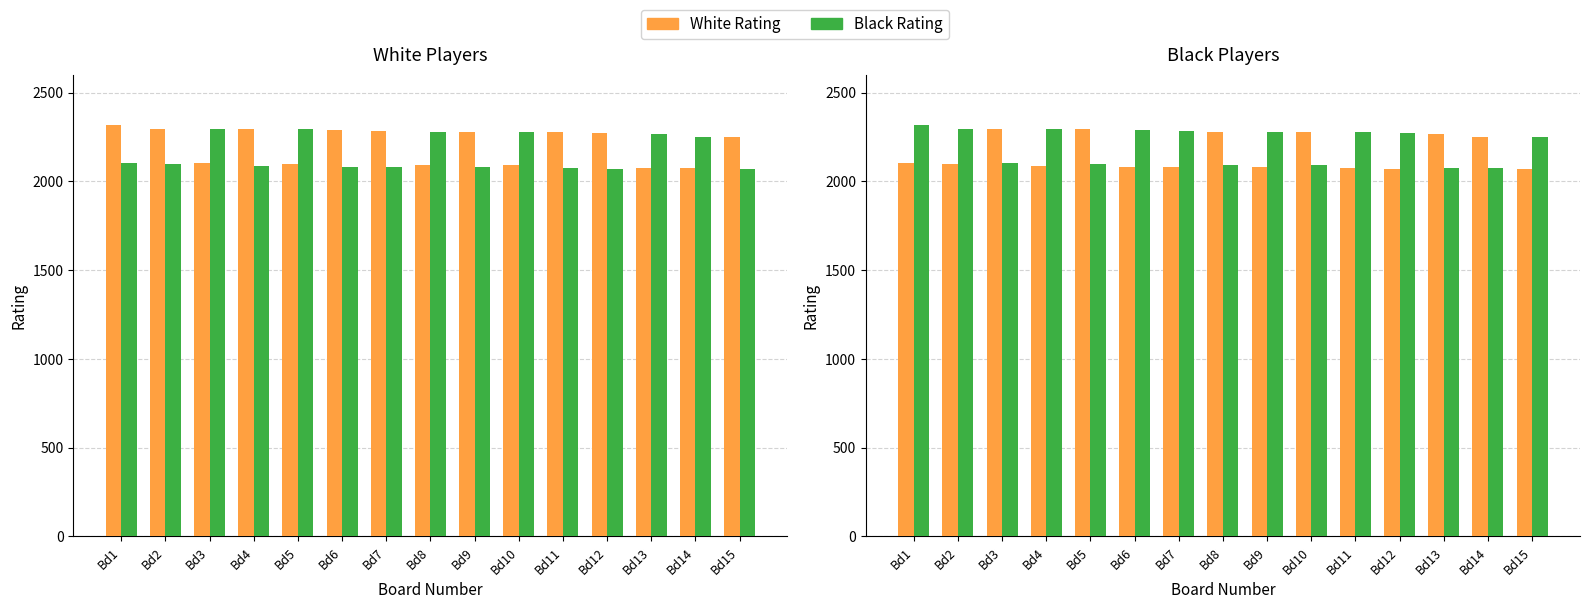

Reading left to right, extract all data points from this chart.

White Rating: 2103	2097	2293	2089	2293	2083	2080	2281	2080	2279	2074	2072	2268	2251	2071
Black Rating: 2319	2295	2105	2293	2099	2290	2283	2095	2281	2090	2277	2270	2077	2074	2250